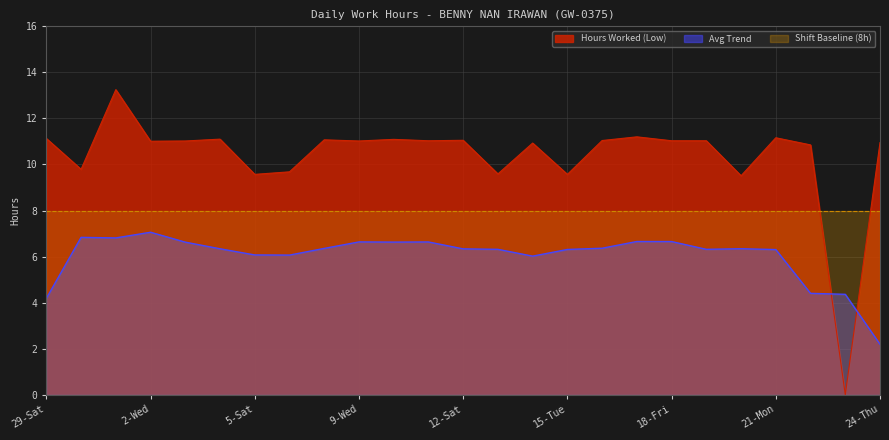

At which category does the data reach its first local valley?

30-Sun